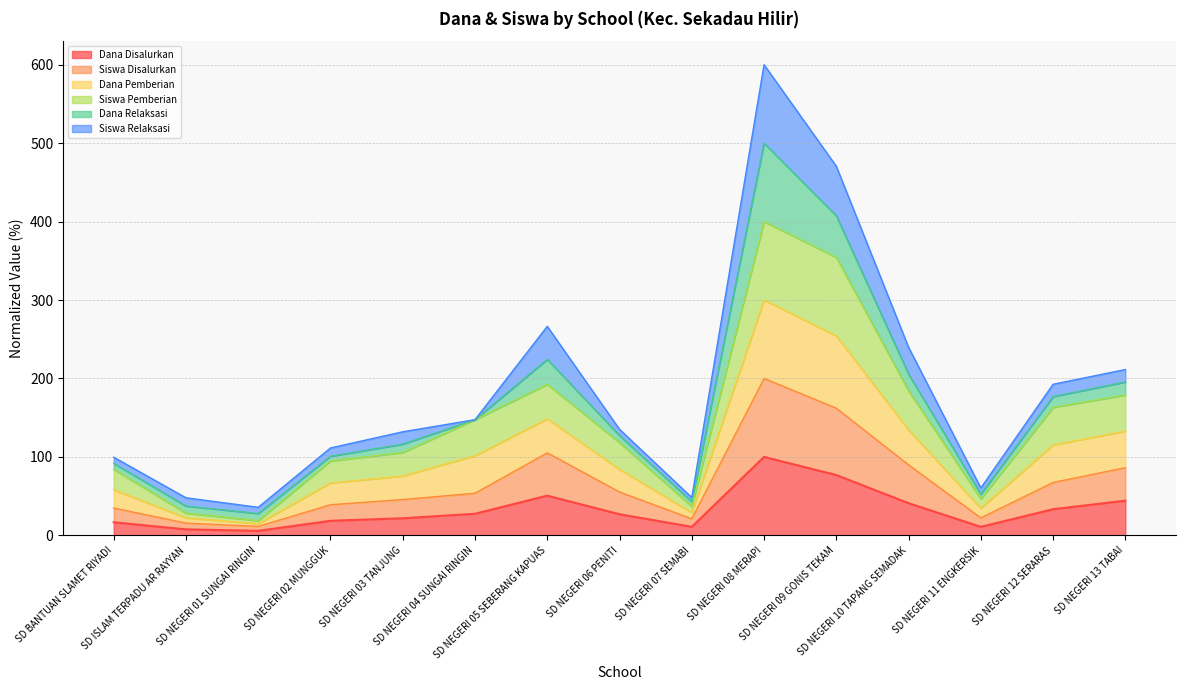

List the labels in order of Dana Disalurkan value, smallest first.

SD NEGERI 01 SUNGAI RINGIN, SD ISLAM TERPADU AR RAYYAN, SD NEGERI 07 SEMABI, SD NEGERI 11 ENGKERSIK, SD BANTUAN SLAMET RIYADI, SD NEGERI 02 MUNGGUK, SD NEGERI 03 TANJUNG, SD NEGERI 06 PENITI, SD NEGERI 04 SUNGAI RINGIN, SD NEGERI 12 SERARAS, SD NEGERI 10 TAPANG SEMADAK, SD NEGERI 13 TABAI, SD NEGERI 05 SEBERANG KAPUAS, SD NEGERI 09 GONIS TEKAM, SD NEGERI 08 MERAPI